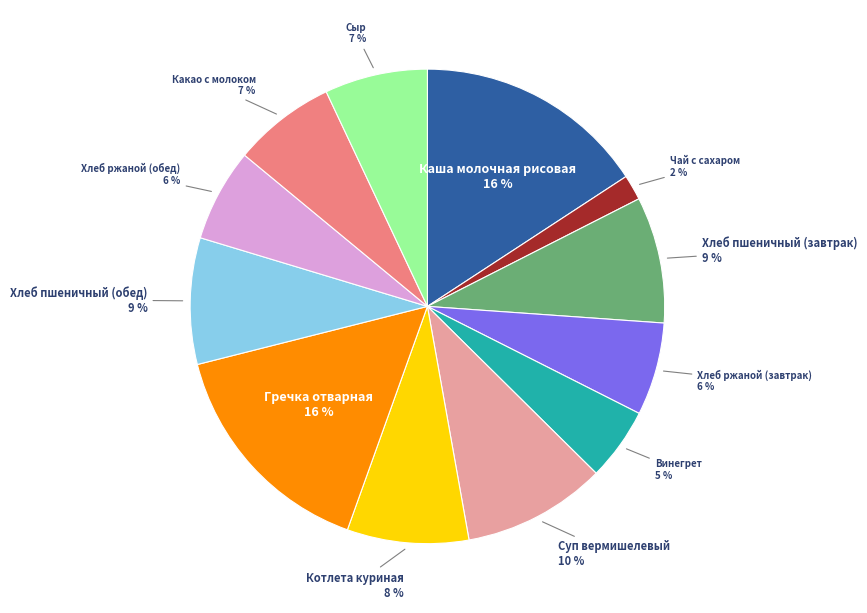

Is there any slice that represents more than half of the pie?

No